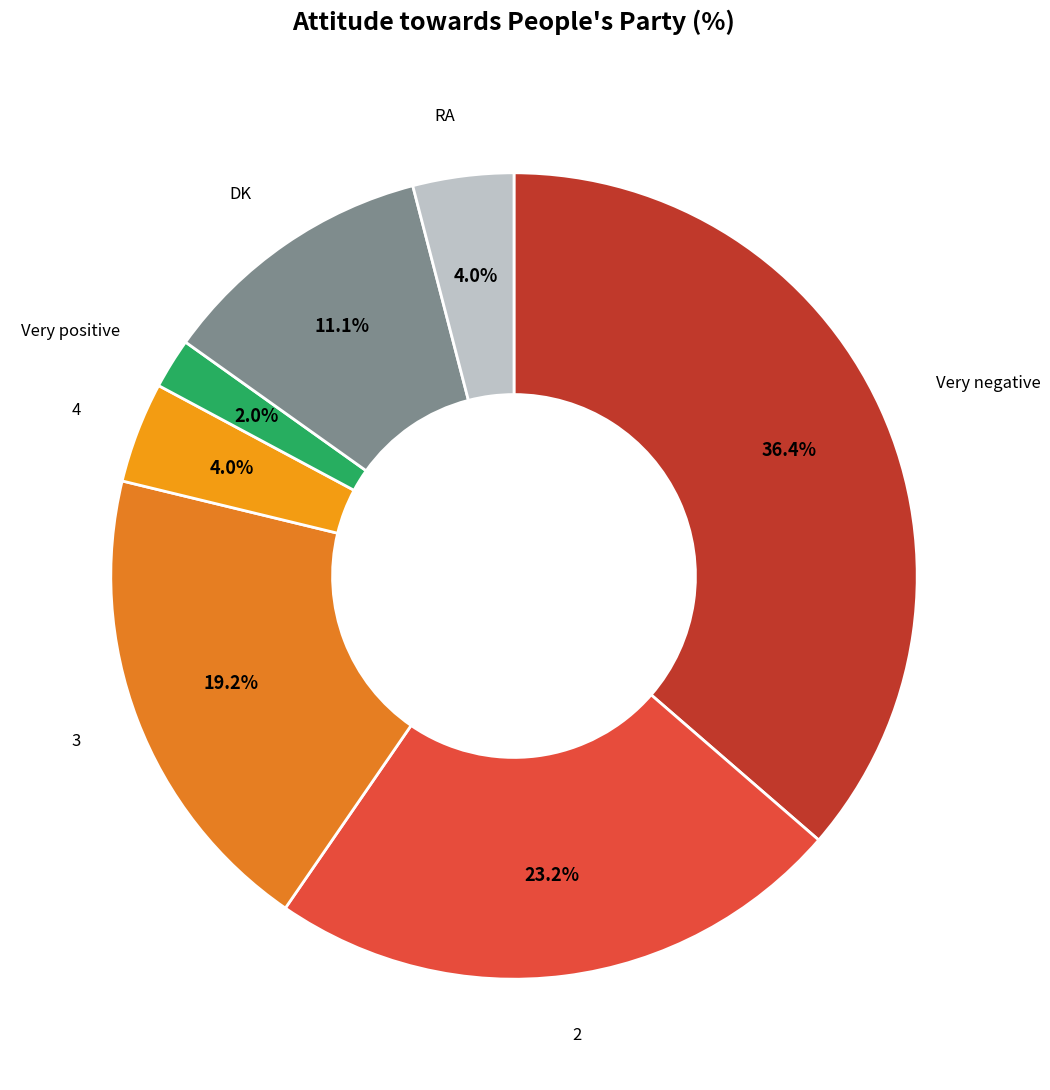

To the nearest percent, what percentage of the pie is 2?

23%